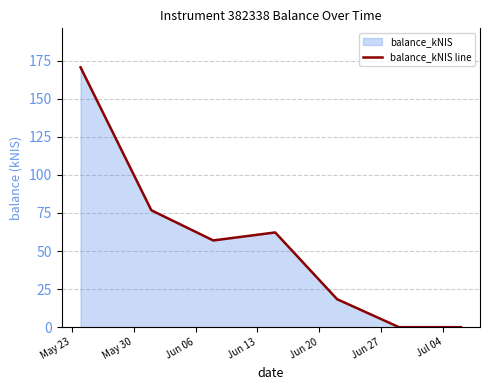

What is the average value?

55.0